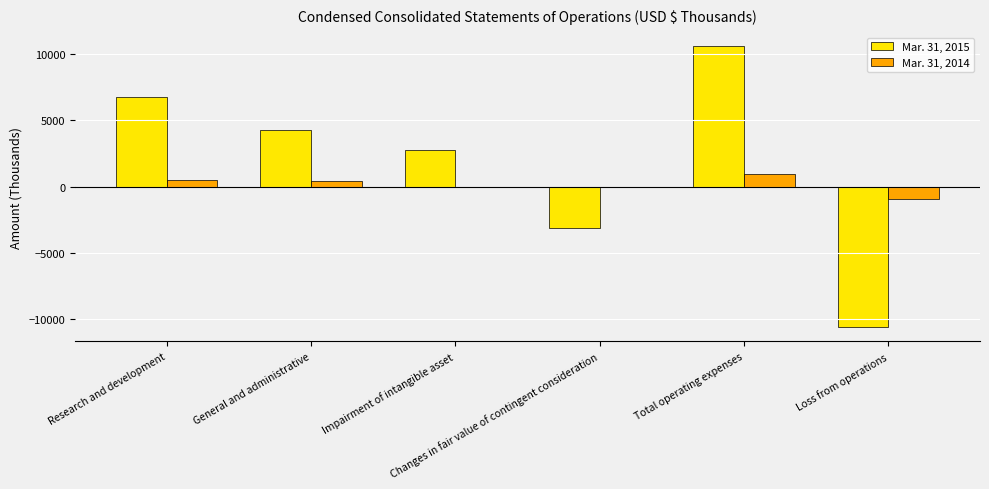

Count the number of categories in the chart.

6